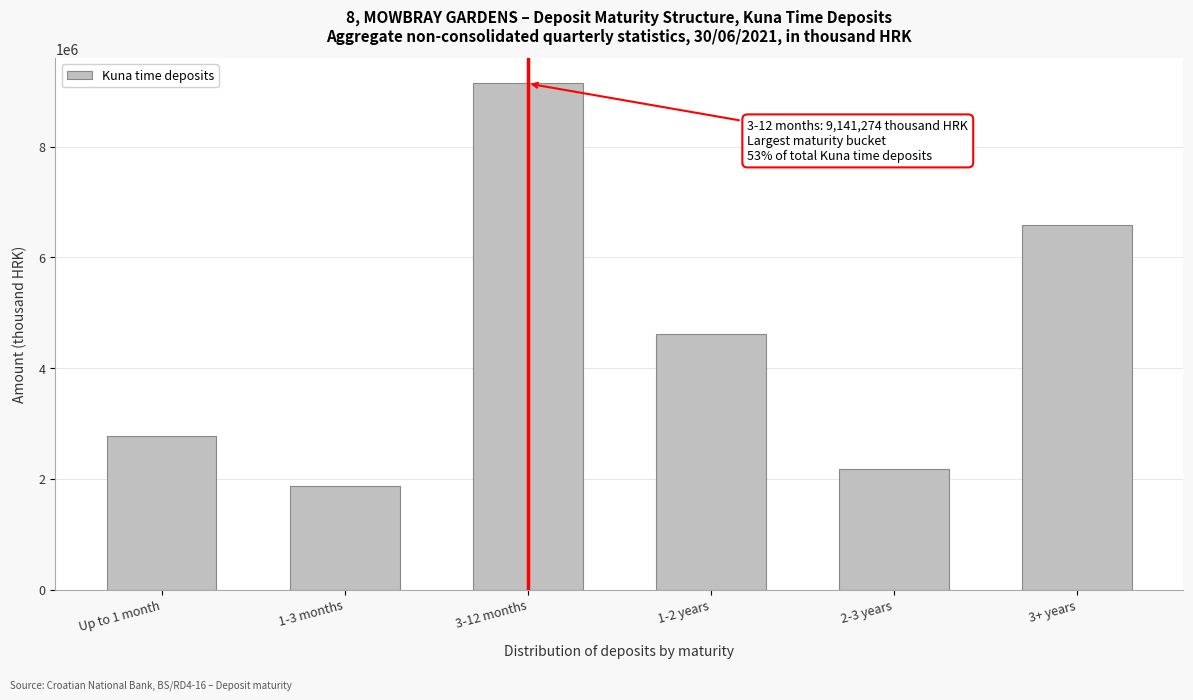

Reading right to left, list all the values displayed in this chart.

6579057	2183421	4609197	9141274	1872787	2766795